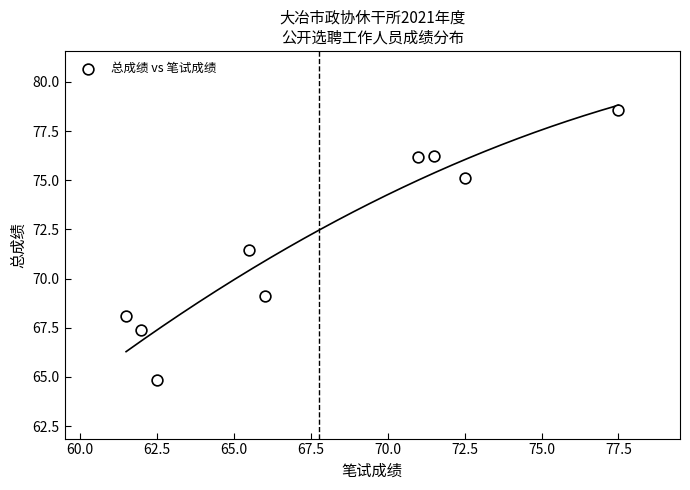

What Y value in the scatter plot is closest to 71?

71.5